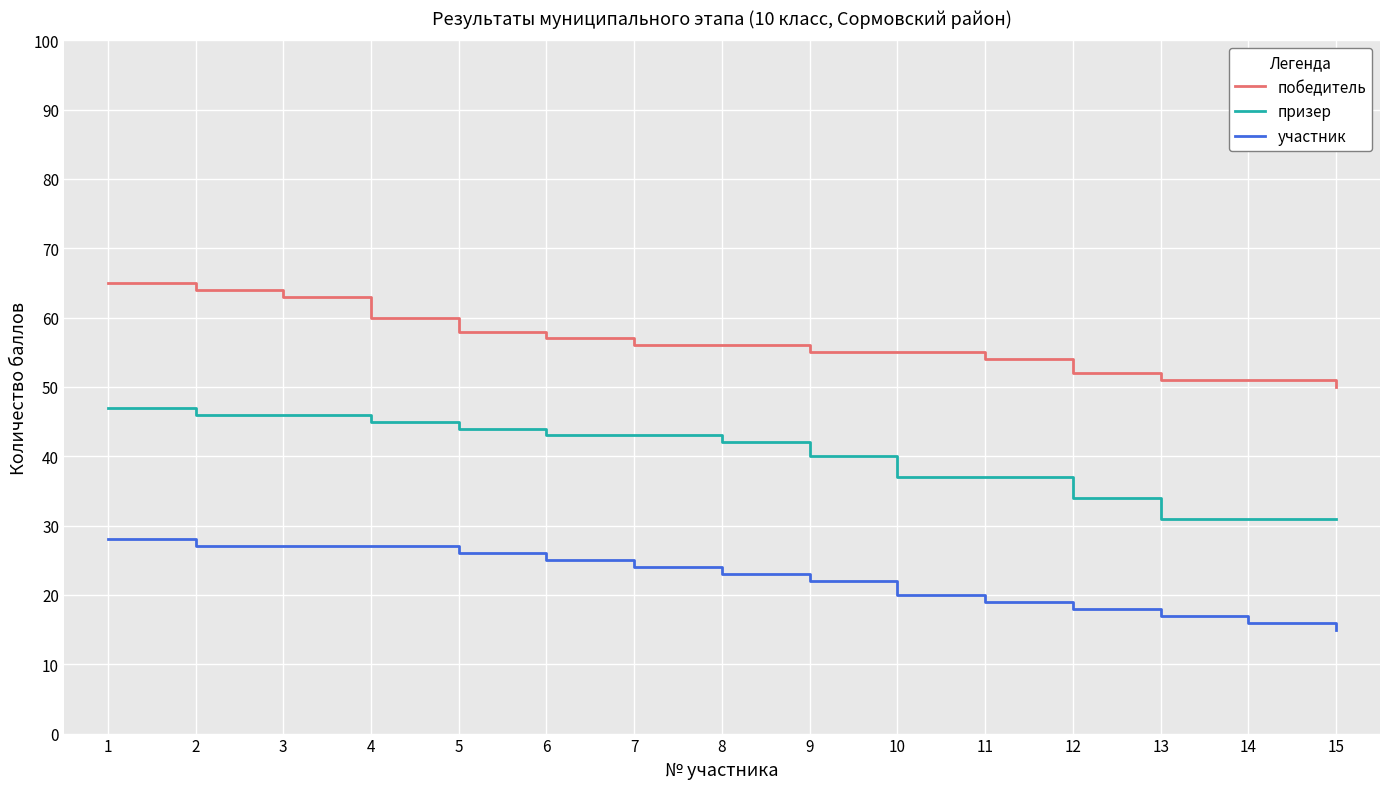

Read the призер value at 1, to the nearest 10.

50